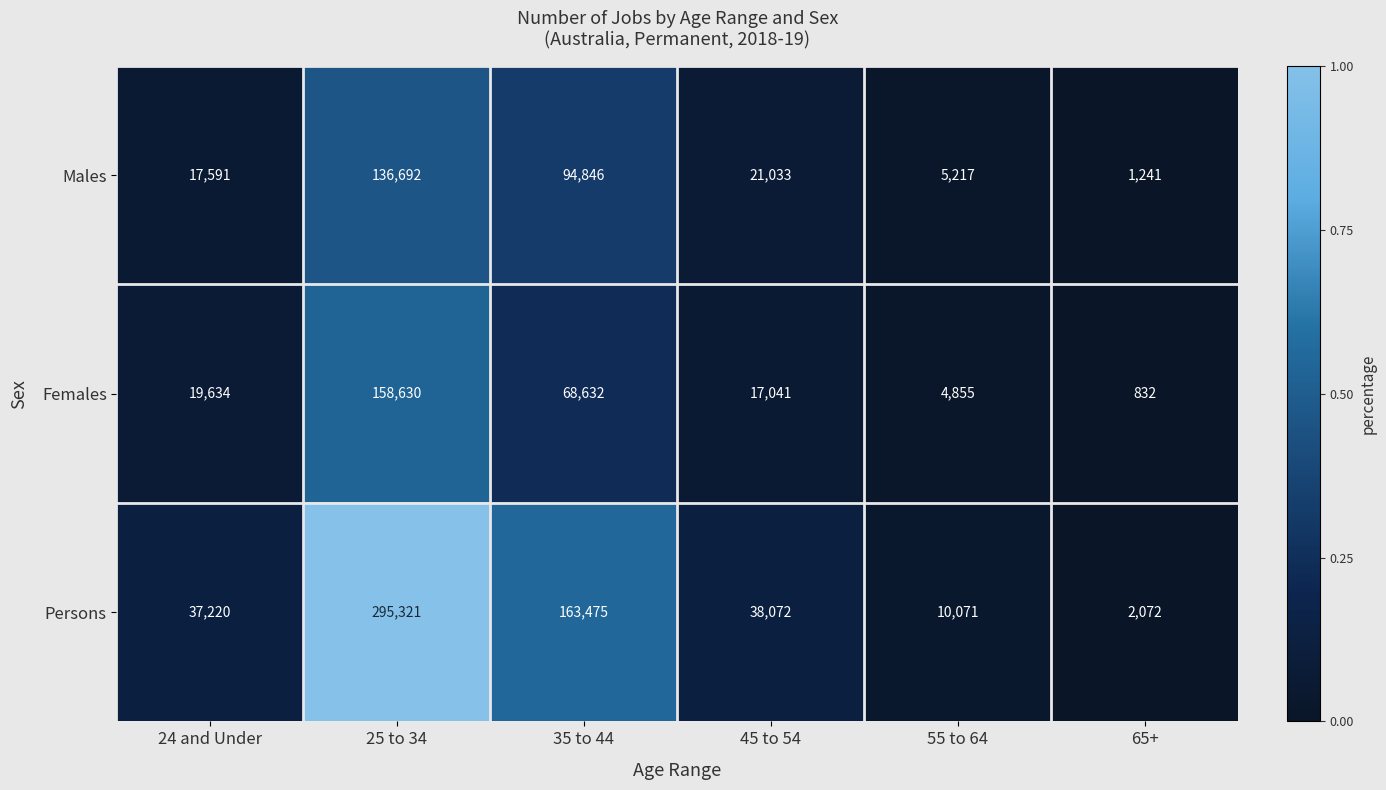

The value of Males at 24 and Under is 30233. True or false?

False